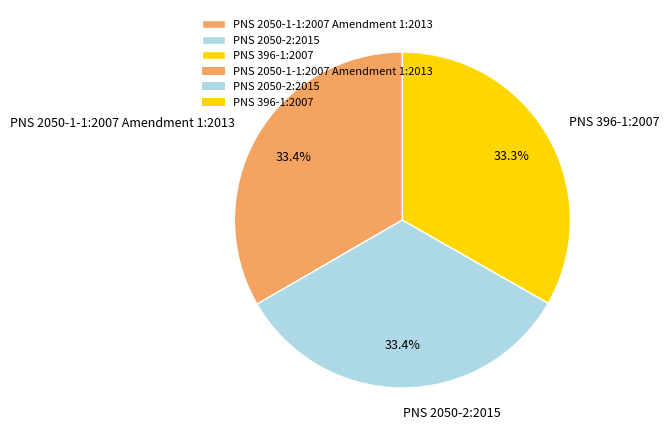

How many segments does this pie chart have?

3